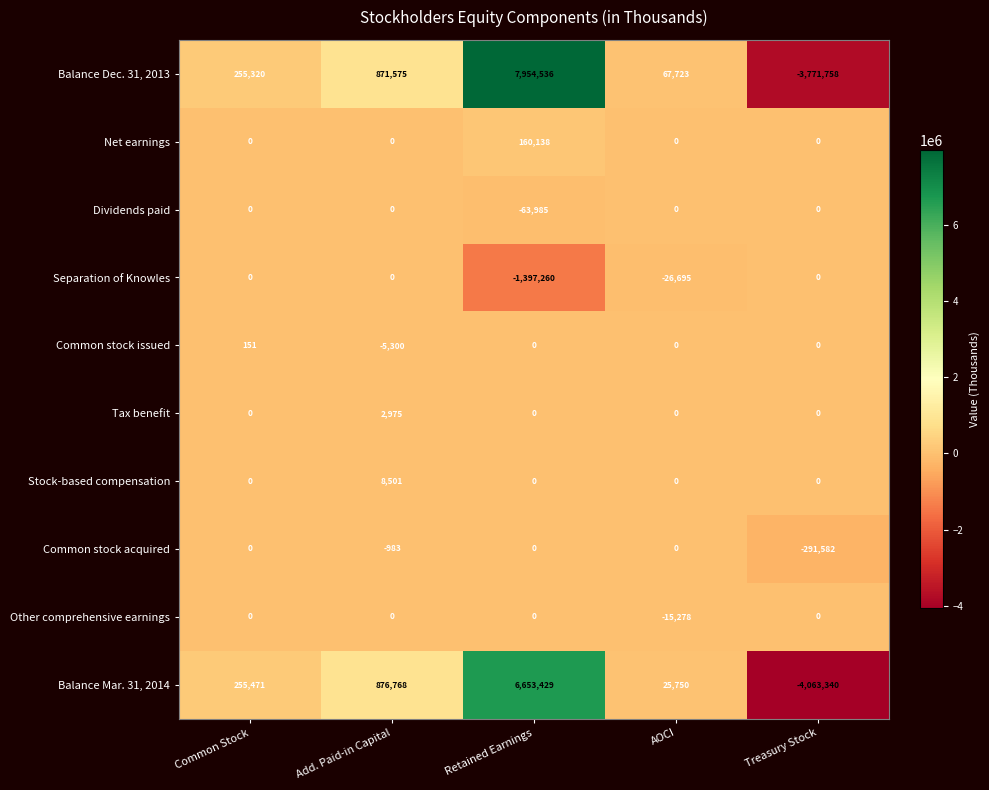

What is the total value across all series at Retained Earnings?

13306858